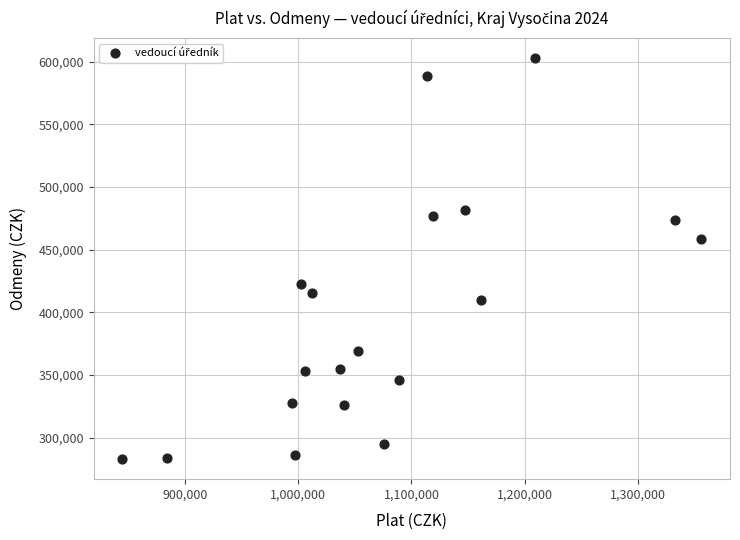

What Y value in the scatter plot is closest to 442875?

458782